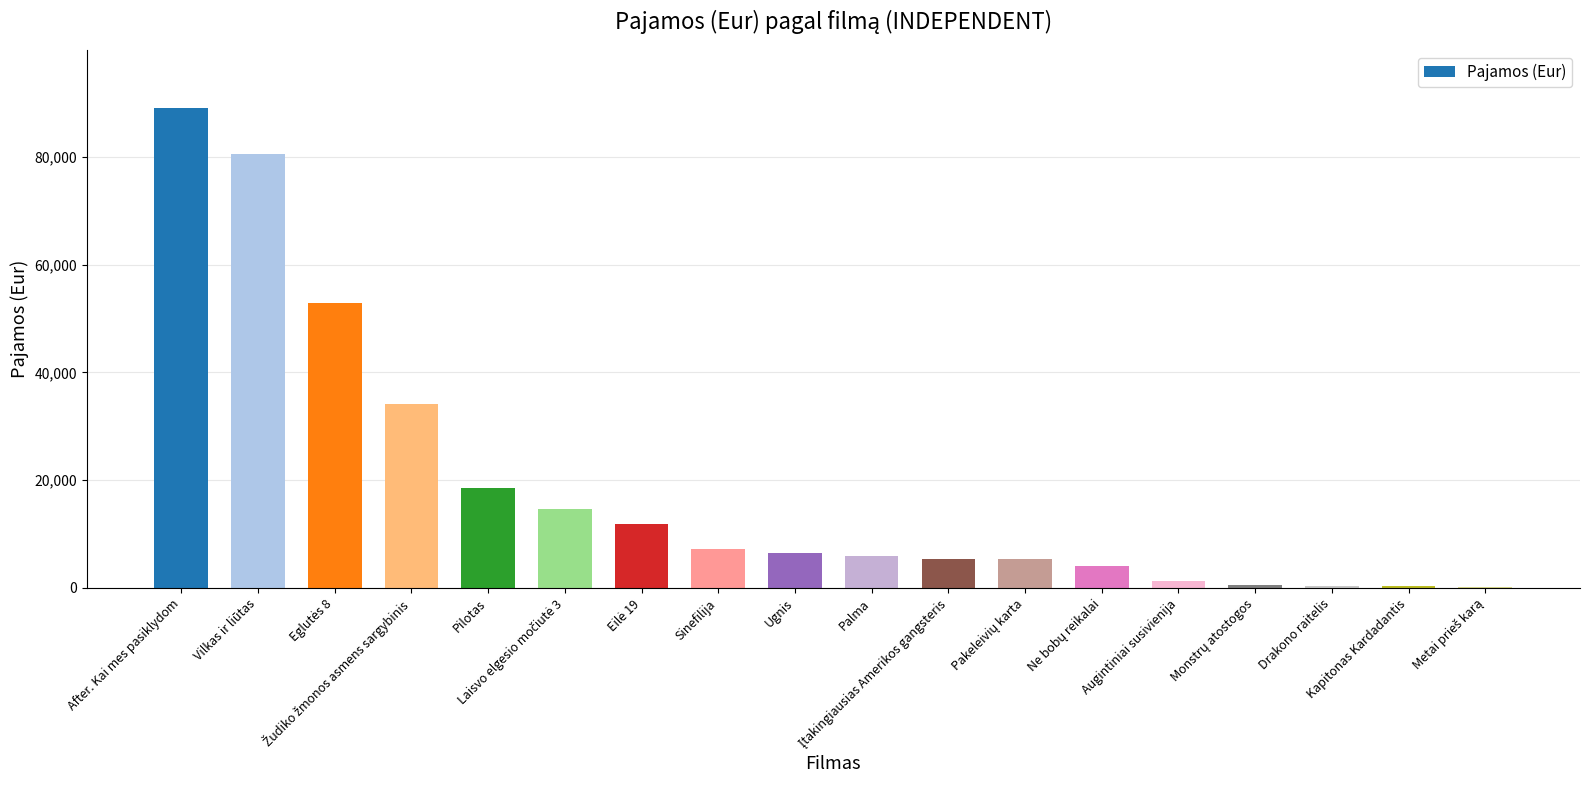

What is the maximum value shown in the chart?

89129